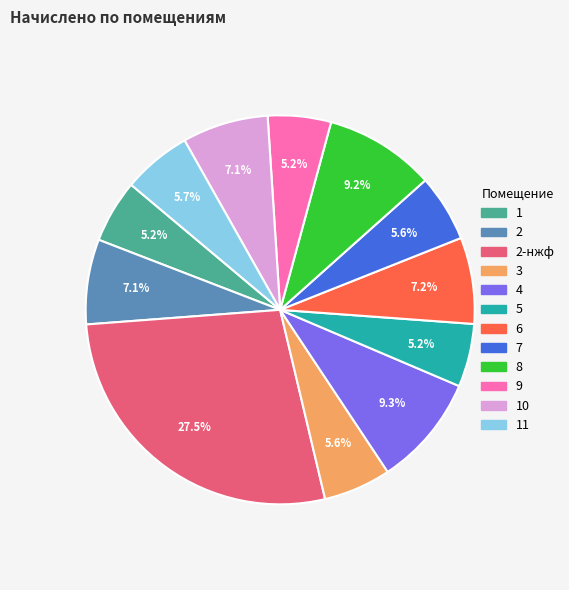

True or false: 1 accounts for 5% of the total.

True